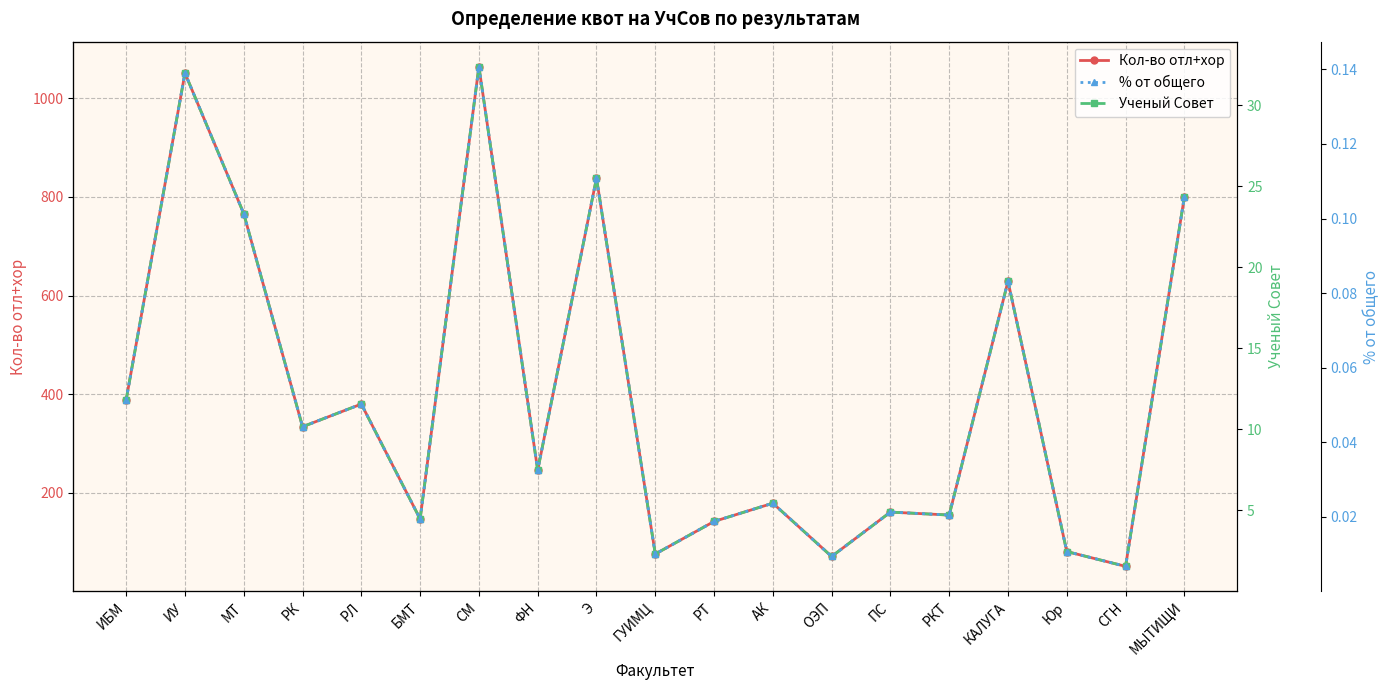

True or false: Кол-во отл+хор has more than 1 interior local peaks.

True